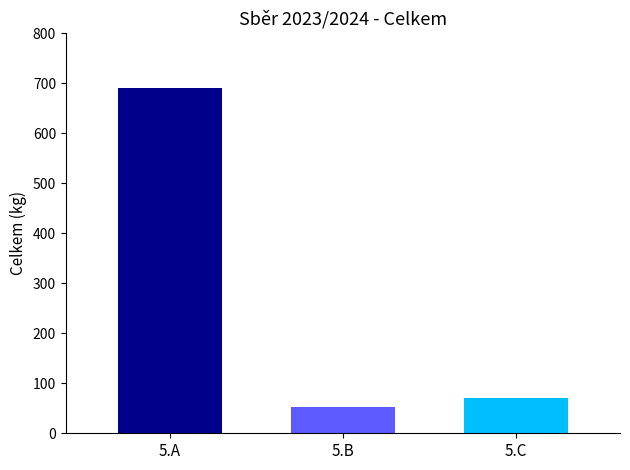

What is the greatest value displayed?

690.2